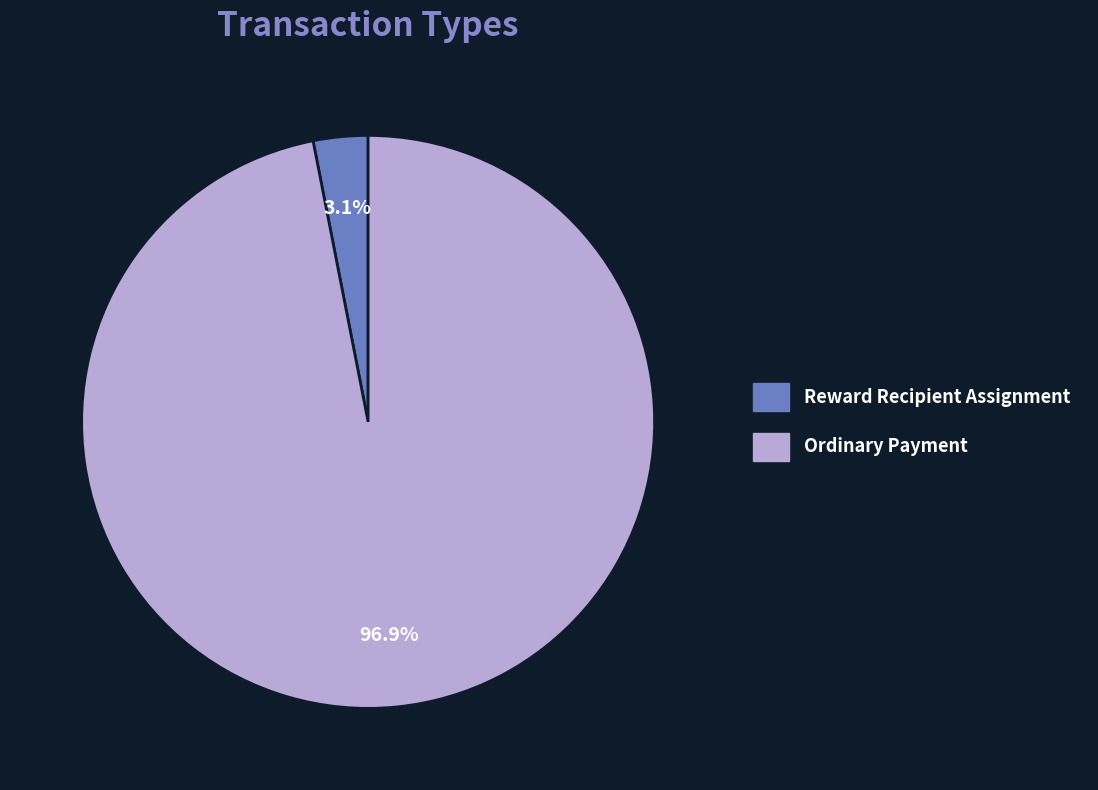

To the nearest percent, what is the difference between the largest and smallest slice percentages?

94%